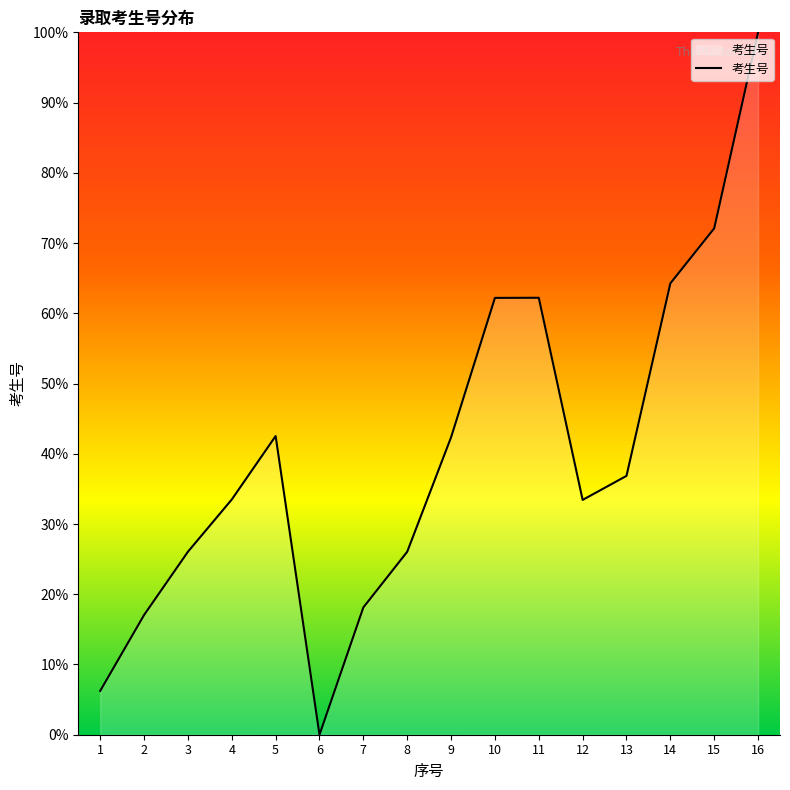

What is the change in value from 1 to 6?

-6.2